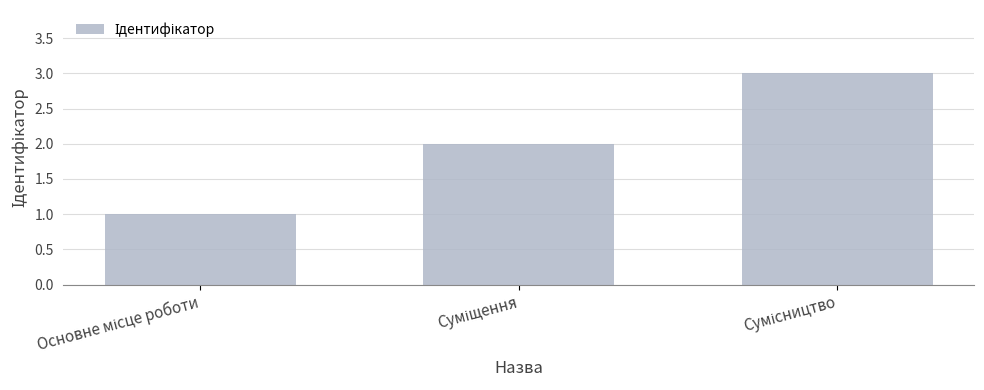

What is the sum of all values?

6